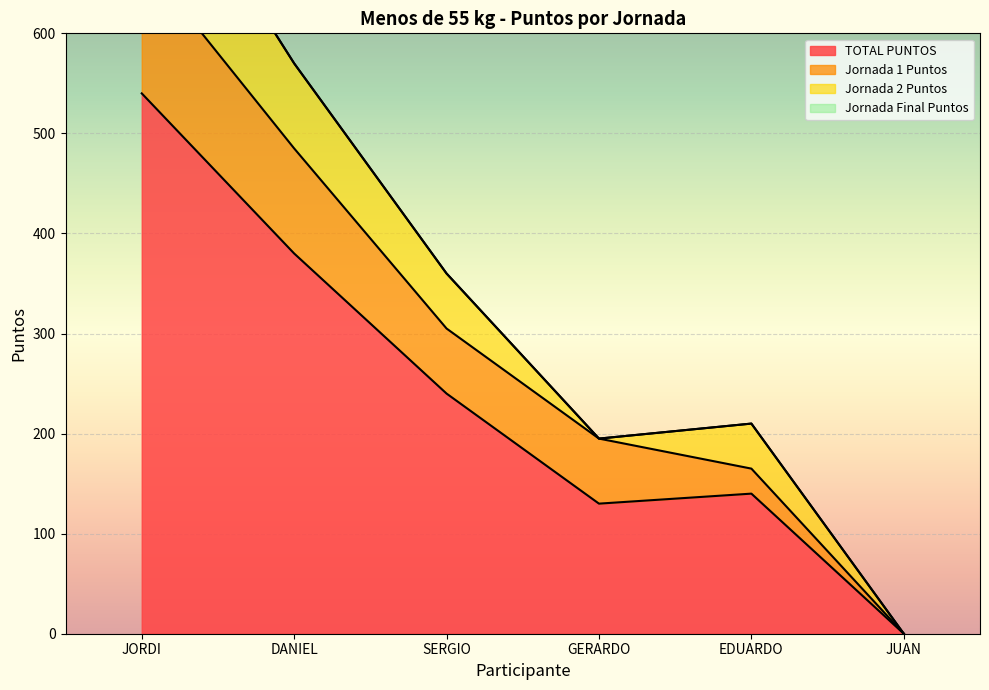

True or false: Jornada 2 Puntos and Jornada Final Puntos cross at least once.

False